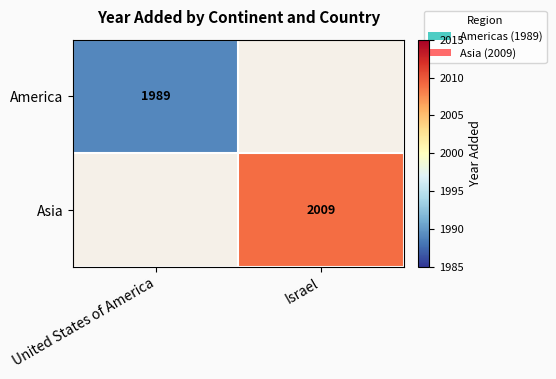

How many distinct data groups are displayed?

2